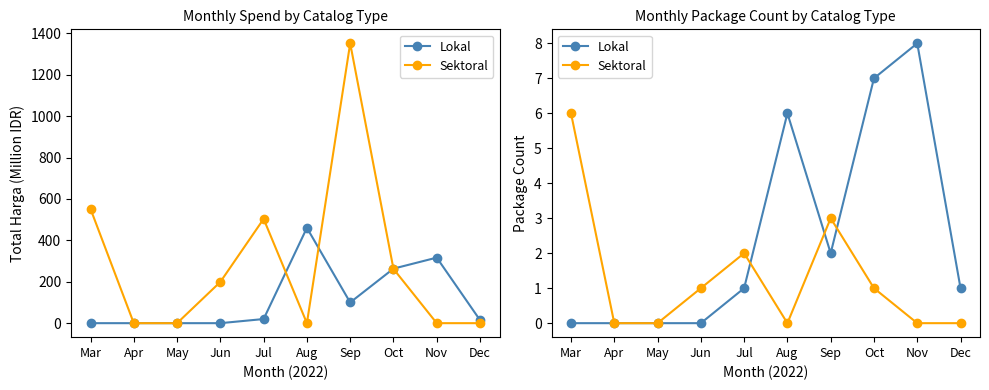

Reading right to left, extract all data points from this chart.

Lokal: 1	8	7	2	6	1	0	0	0	0
Sektoral: 0	0	1	3	0	2	1	0	0	6